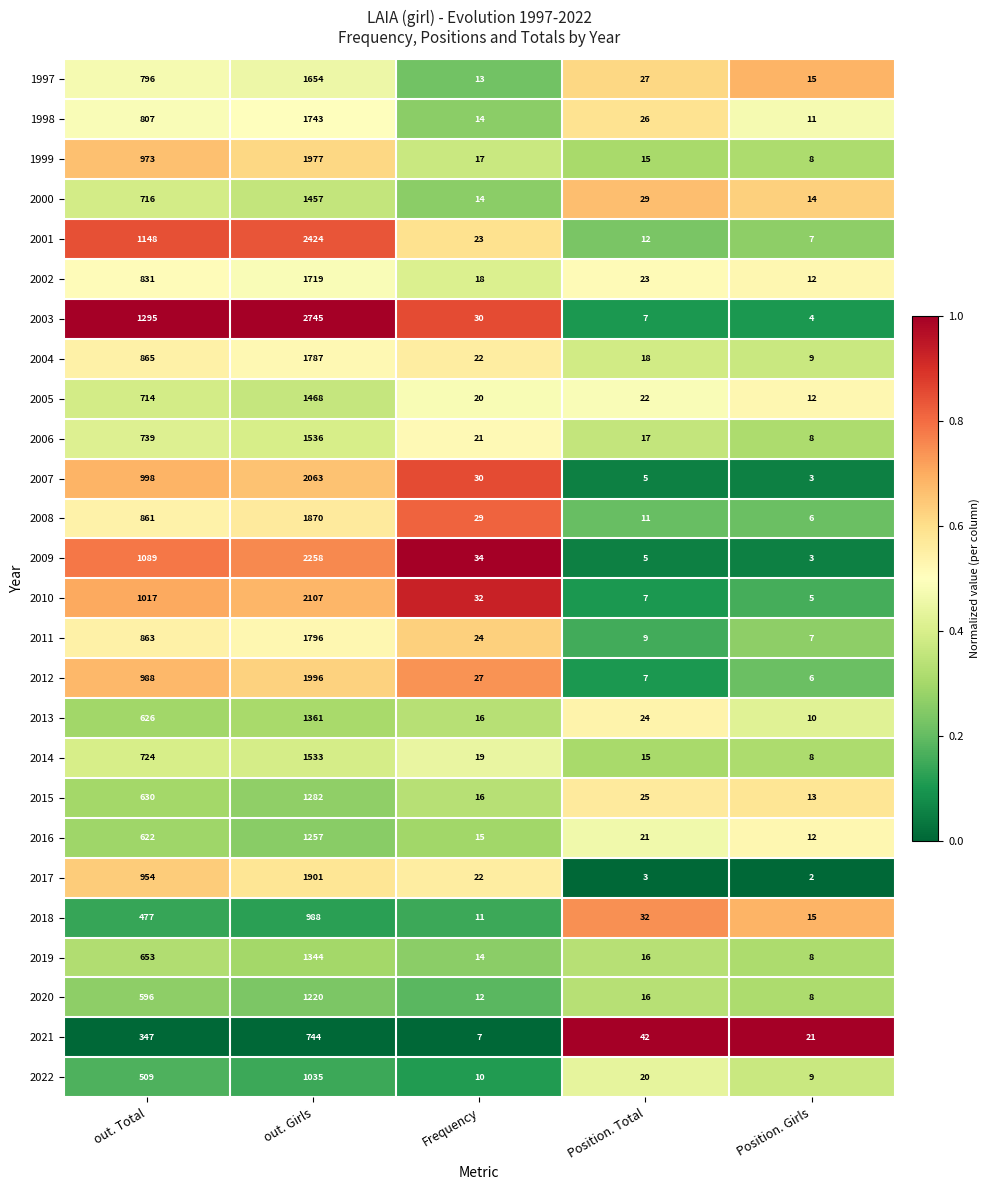

What is the total value across all series at Frequency?

510